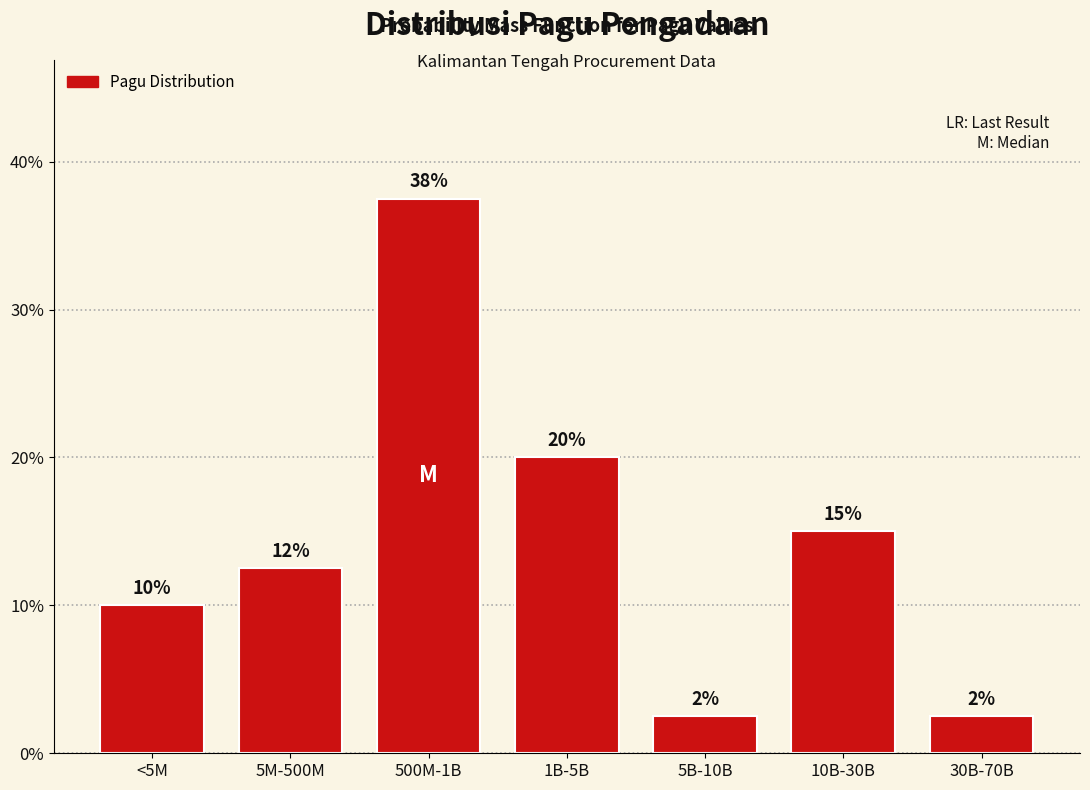

Are the bars horizontal?

No